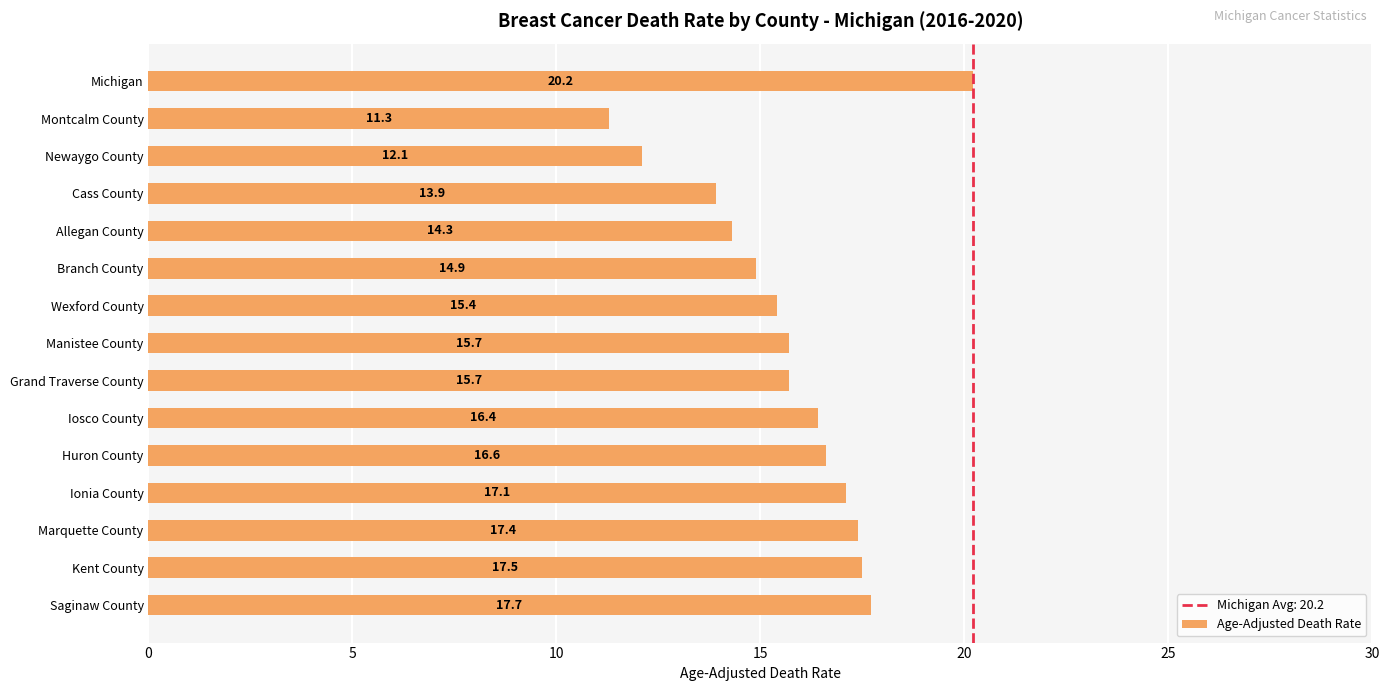

Reading bottom to top, list all the values displayed in this chart.

17.7	17.5	17.4	17.1	16.6	16.4	15.7	15.7	15.4	14.9	14.3	13.9	12.1	11.3	20.2